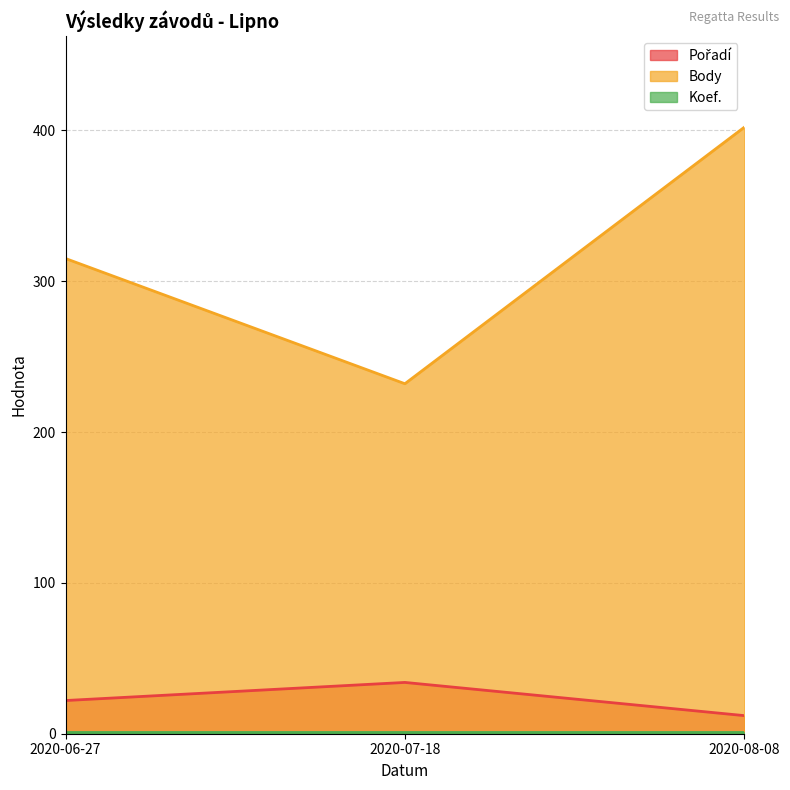

The value of Pořadí at 2020-08-08 is 17. True or false?

False